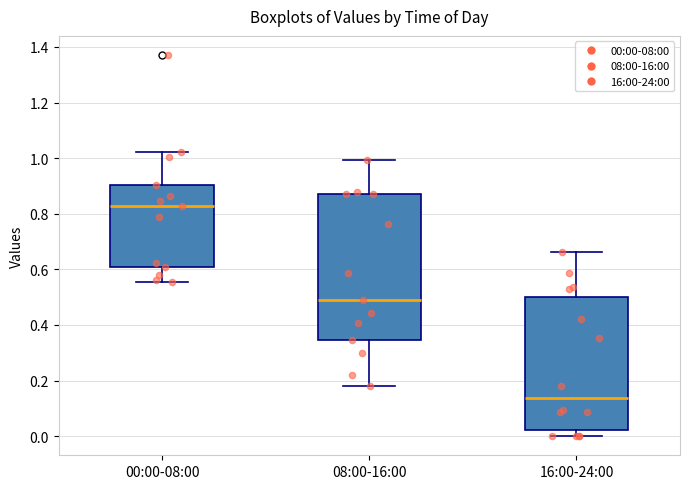

Which box's median line is the lowest?

16:00-24:00